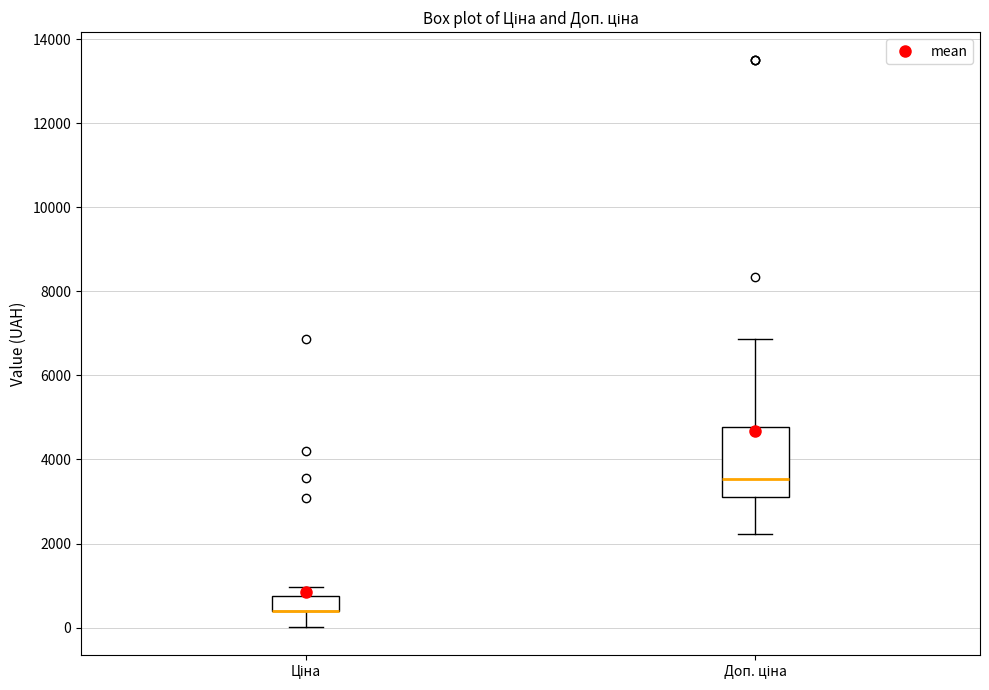

Reading left to right, transcribe this box plot: for each box, give where its median line is, the range the box spans, and where its two whiskers end, as read against the y-axis. The values are not printed on the chart, so give them approximately, as read against the axis.

Ціна: median 400 (drawn on the box's lower edge), box 400 to 800, whiskers 0 to 1000
Доп. ціна: median 3600, box 3000 to 4800, whiskers 2200 to 6800